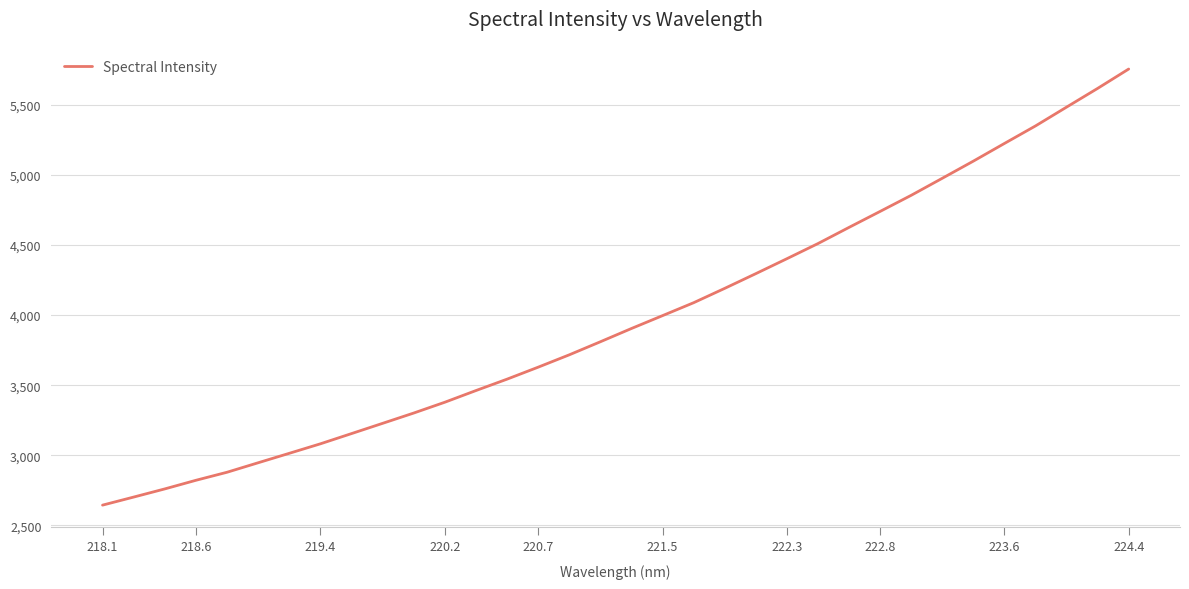

What is the maximum value shown in the chart?

5752.9